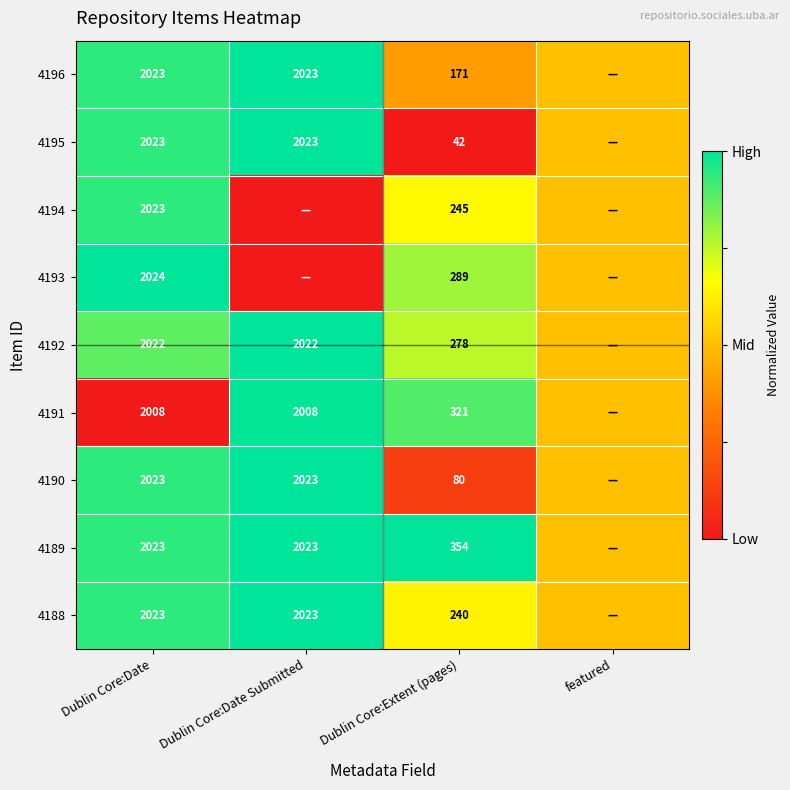

What is the spread (max minus min) of values at Dublin Core:Date?

16.0